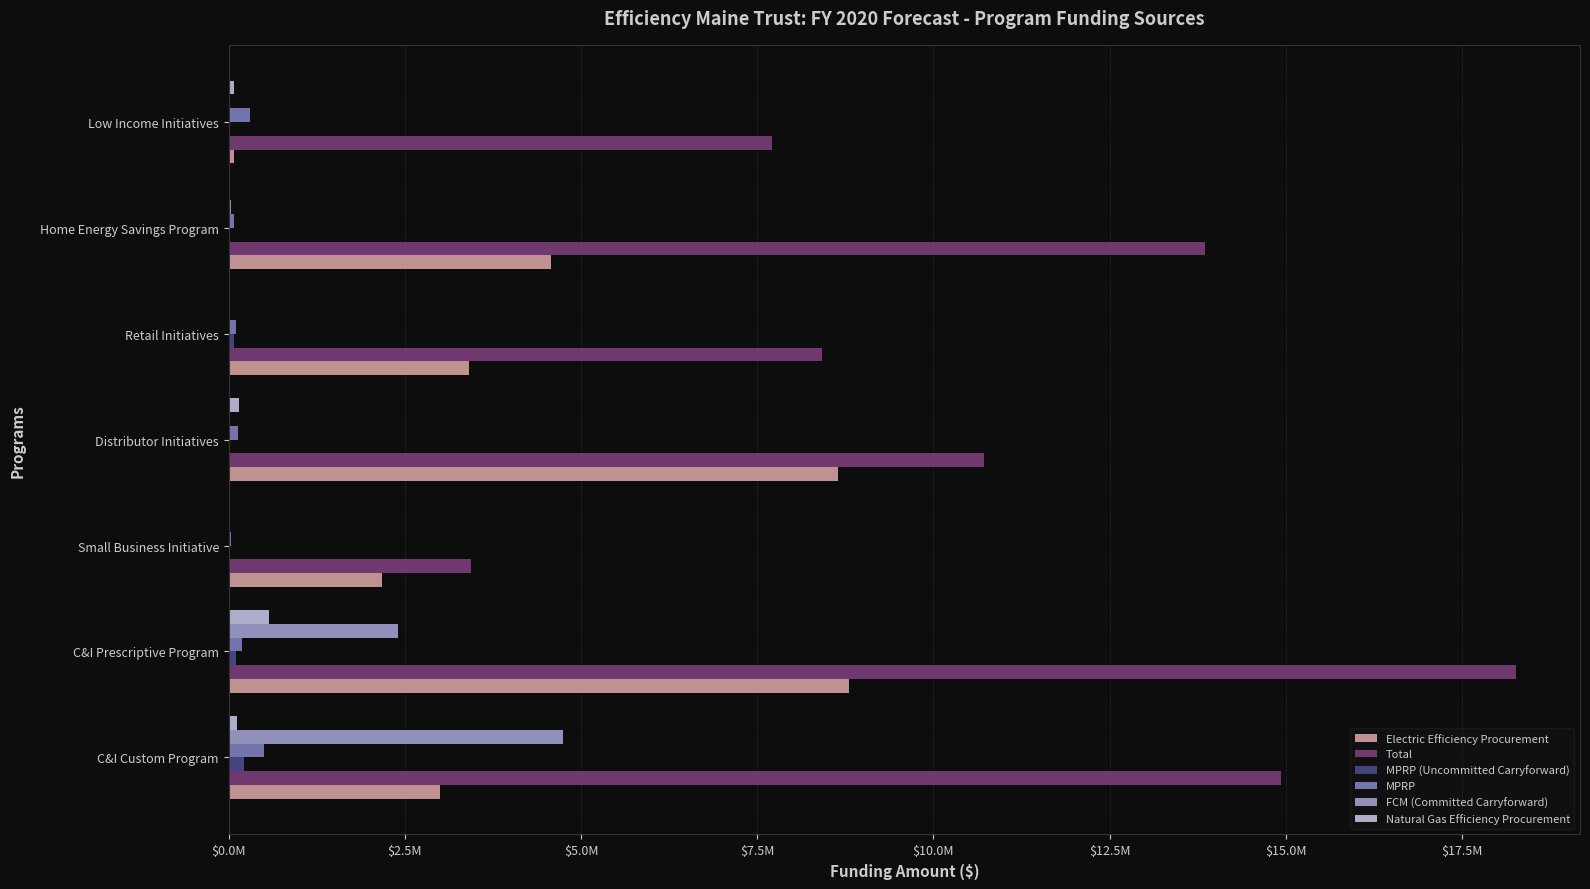

At which category is the sum across all series the highest?

C&I Prescriptive Program